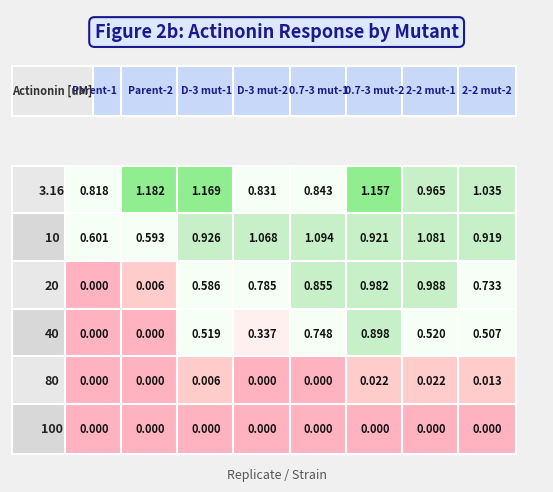

What is the approximate value of 3.16 at 6?

1.0